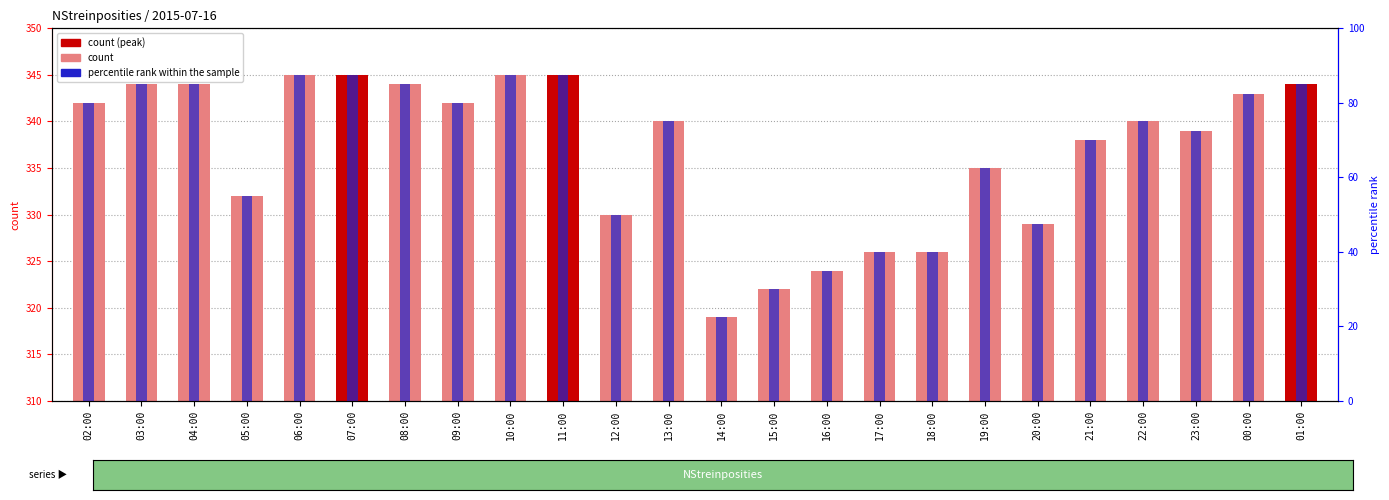

What is the spread (max minus min) of values at 22:00?

265.0